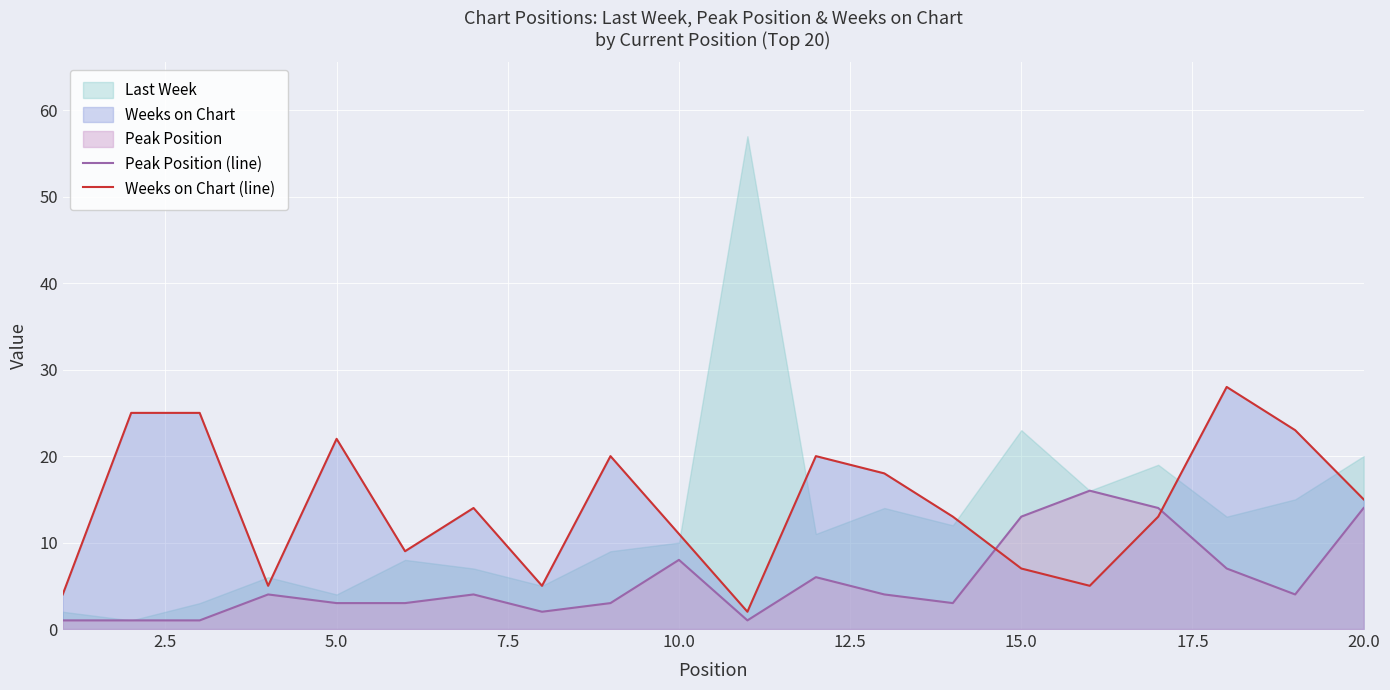

The value of Weeks on Chart (line) at 20.0 is 15. True or false?

True